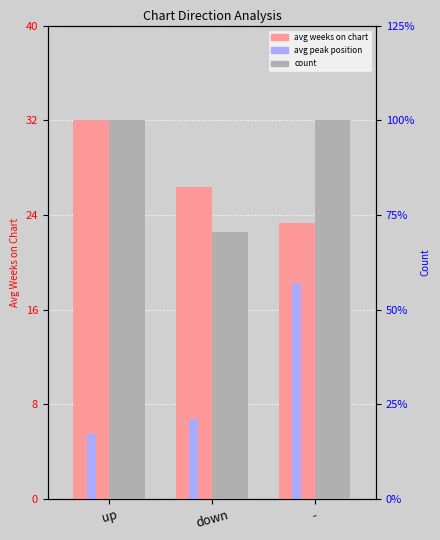

Is the value of avg weeks on chart at down greater than the value of count at up?

Yes